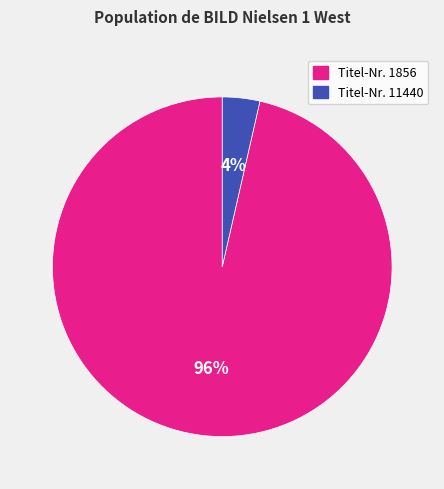

To the nearest percent, what is the average slice percentage?

50%